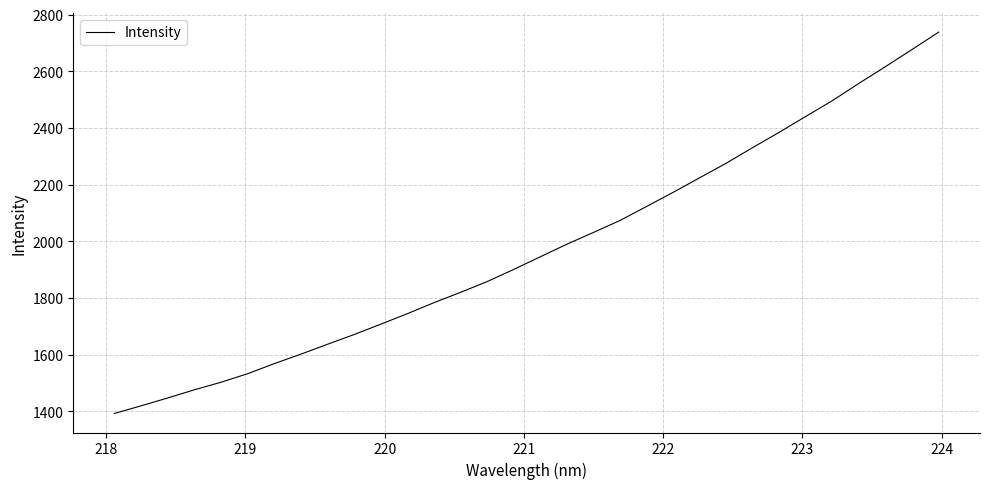

What is the maximum value shown in the chart?

2738.5